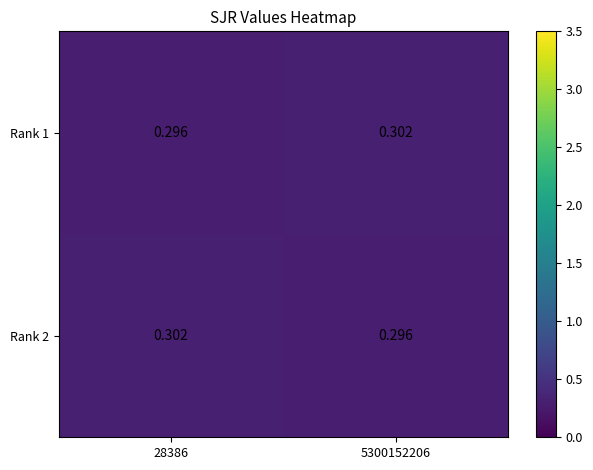

Is the value of Rank 2 at 5300152206 greater than the value of Rank 1 at 5300152206?

No